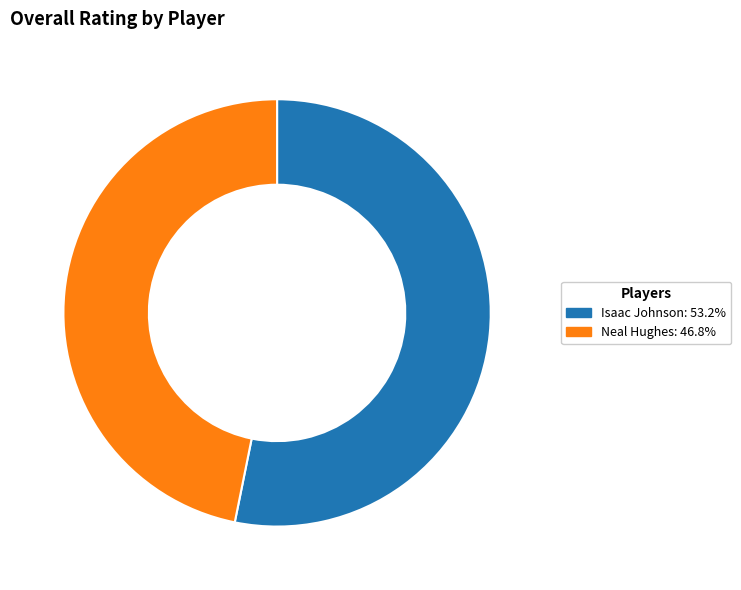

What is the ratio of the value at Isaac Johnson to the value at Neal Hughes?

1.1